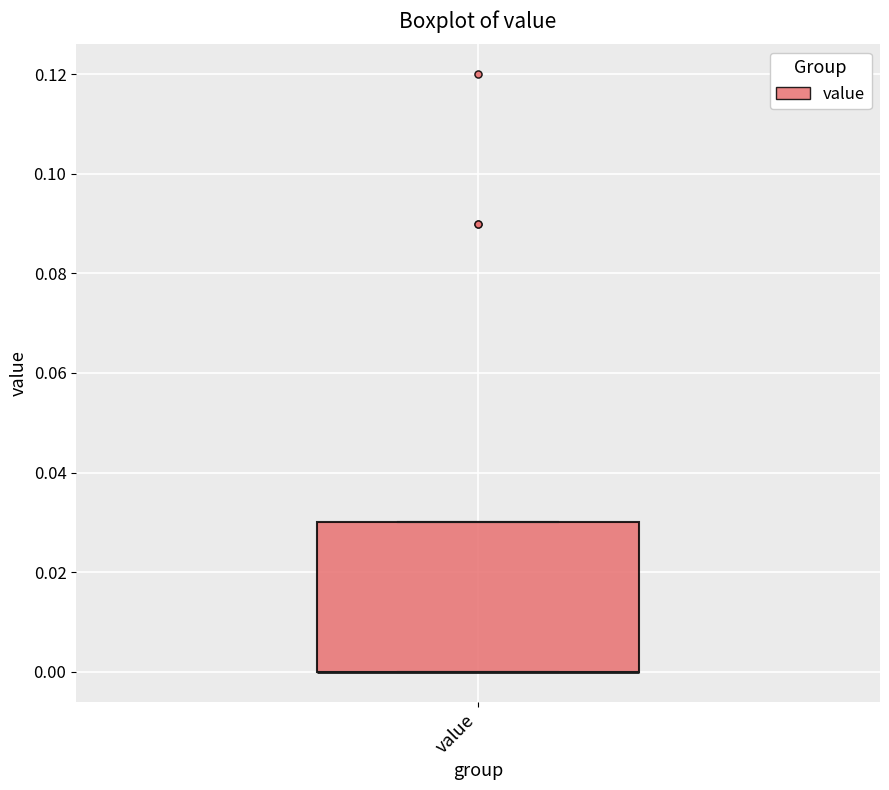

Transcribe this box plot: give where the median line is, the range the box spans, and where the two whiskers end, as read against the y-axis. The values are not printed on the chart, so give them approximately, as read against the axis.

median 0.00 (drawn on the box's lower edge), box 0.00 to 0.03, whiskers 0.00 to 0.03